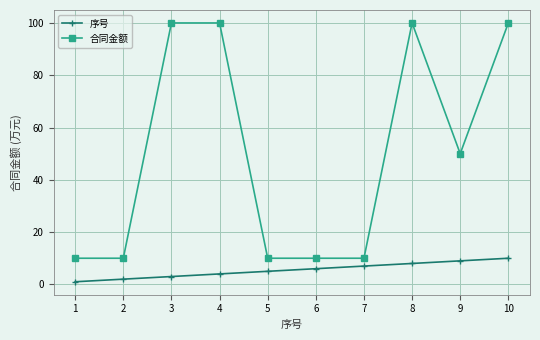

The 序号 series shows 3 at 7. True or false?

False